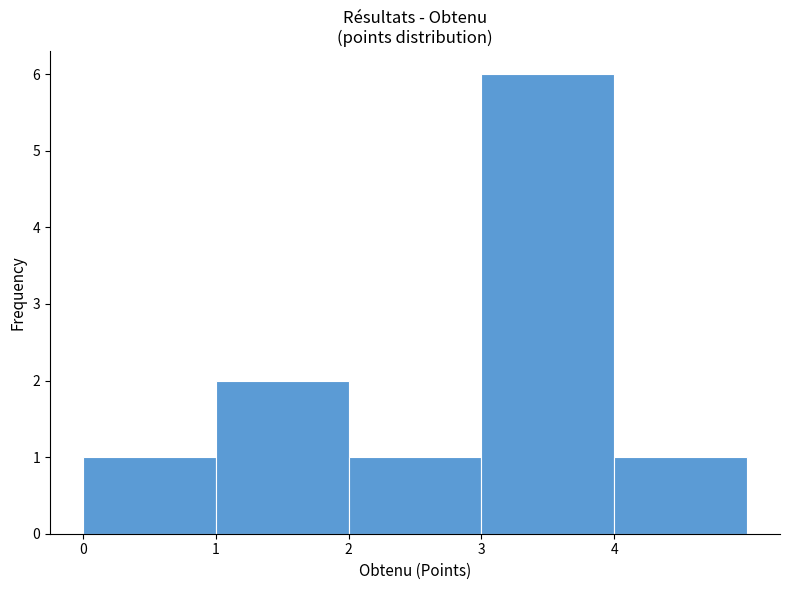

Reading left to right, list every bar in this chart as the range it spans on the x-axis followed by its height. The values are not printed on the chart, so give them approximately, as read against the axis.

0 to 1: 1
1 to 2: 2
2 to 3: 1
3 to 4: 6
4 to 5: 1